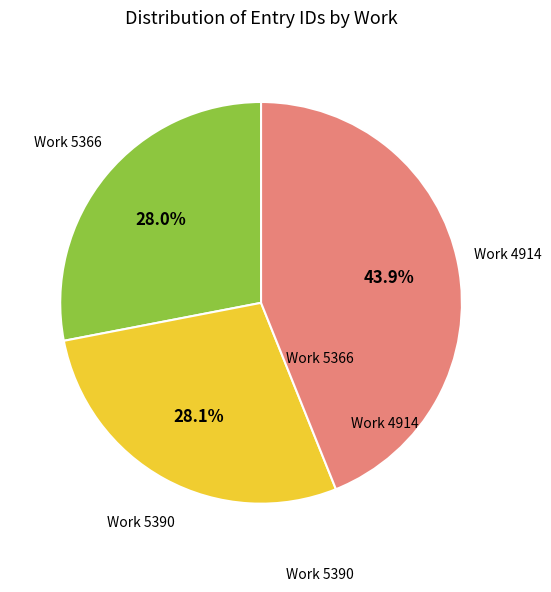

Is there a majority slice in this chart?

No